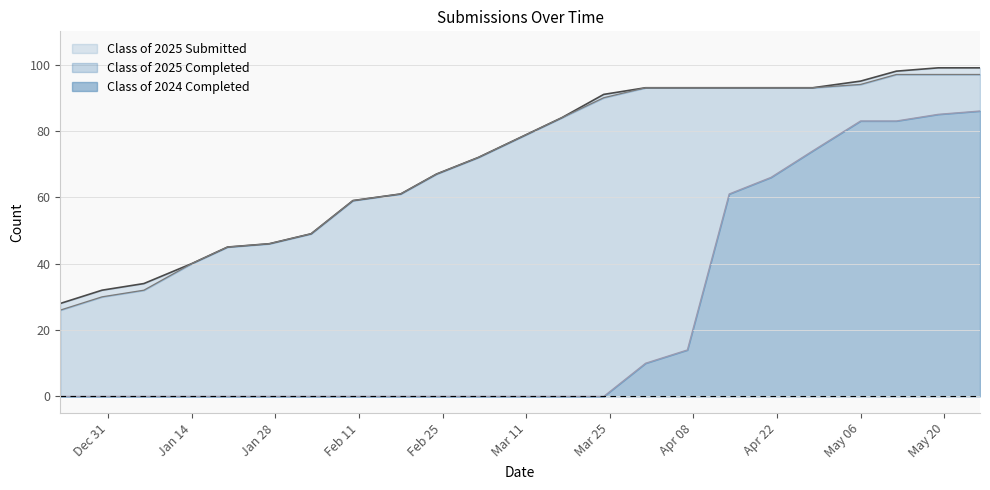

What is the highest value of the Class of 2024 Completed series?

86